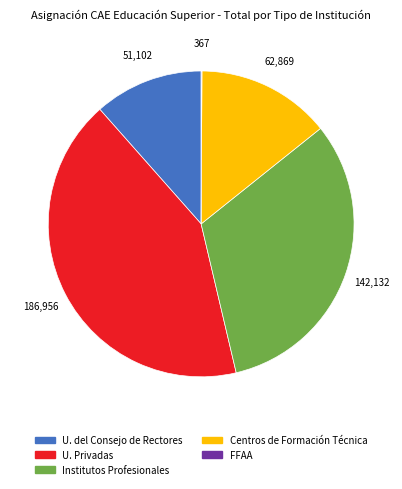

Does any single category account for the majority?

No